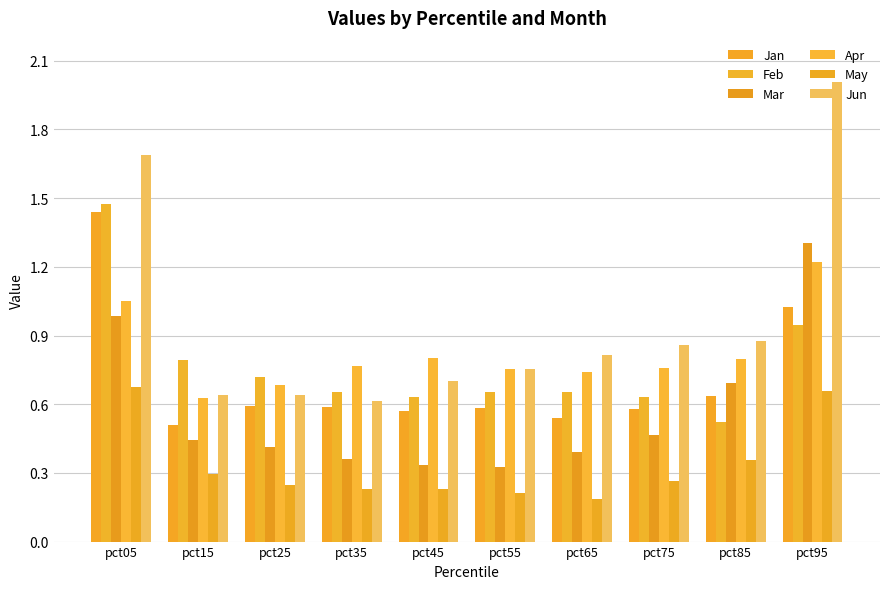

The Jun series shows 1.1 at pct15. True or false?

False